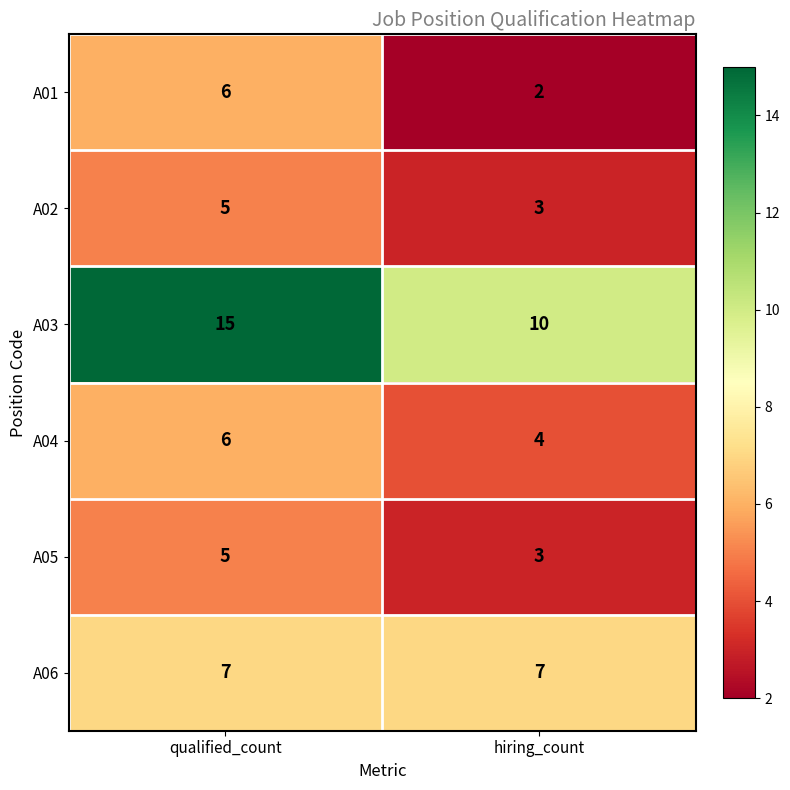

Between qualified_count and hiring_count, which series saw the biggest shift?

A03